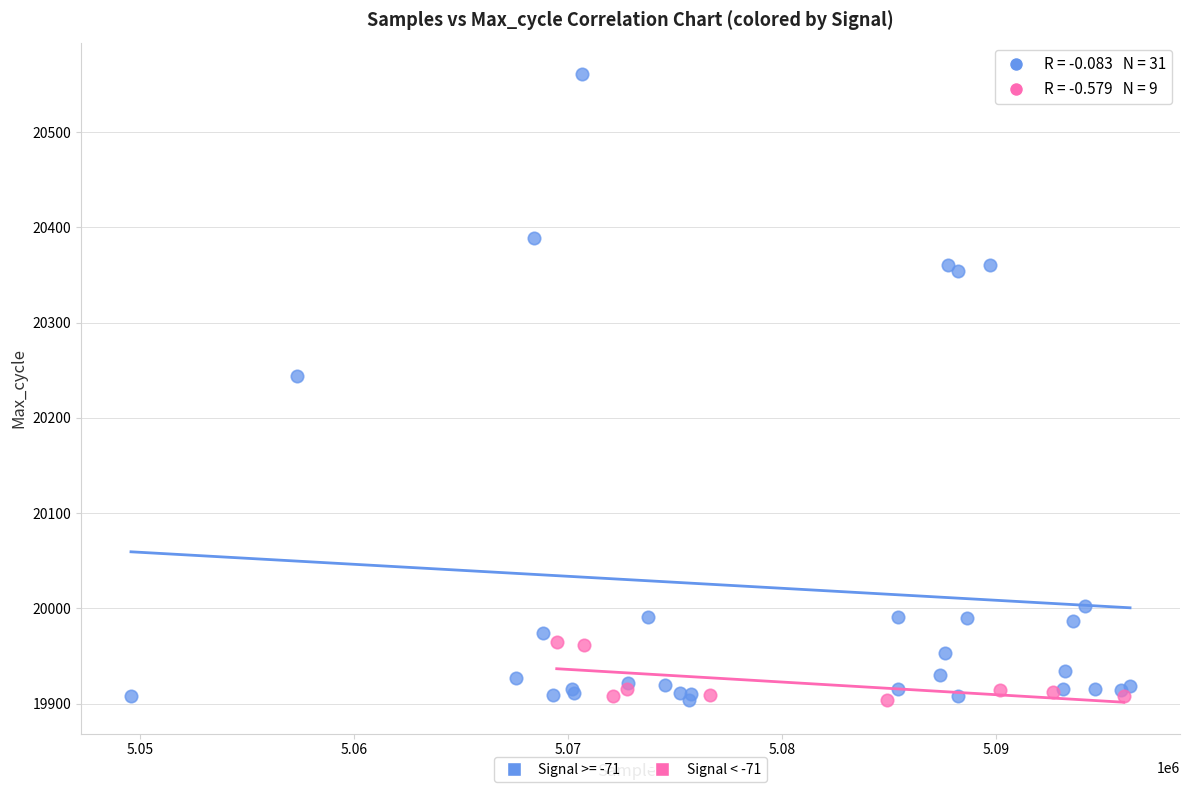

Which series contains the highest Y value?

Signal >= -71